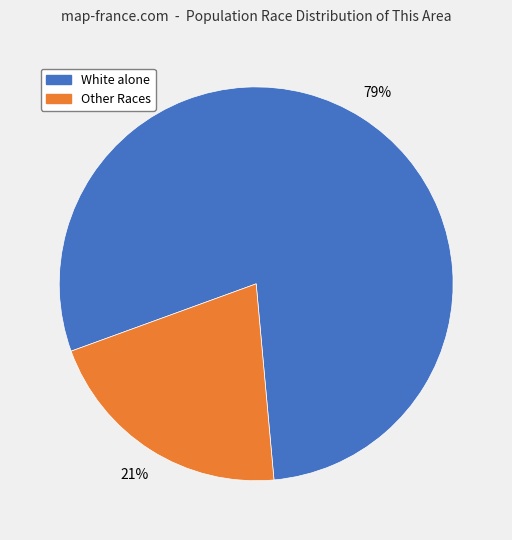

To the nearest percent, what portion does White alone represent?

79%